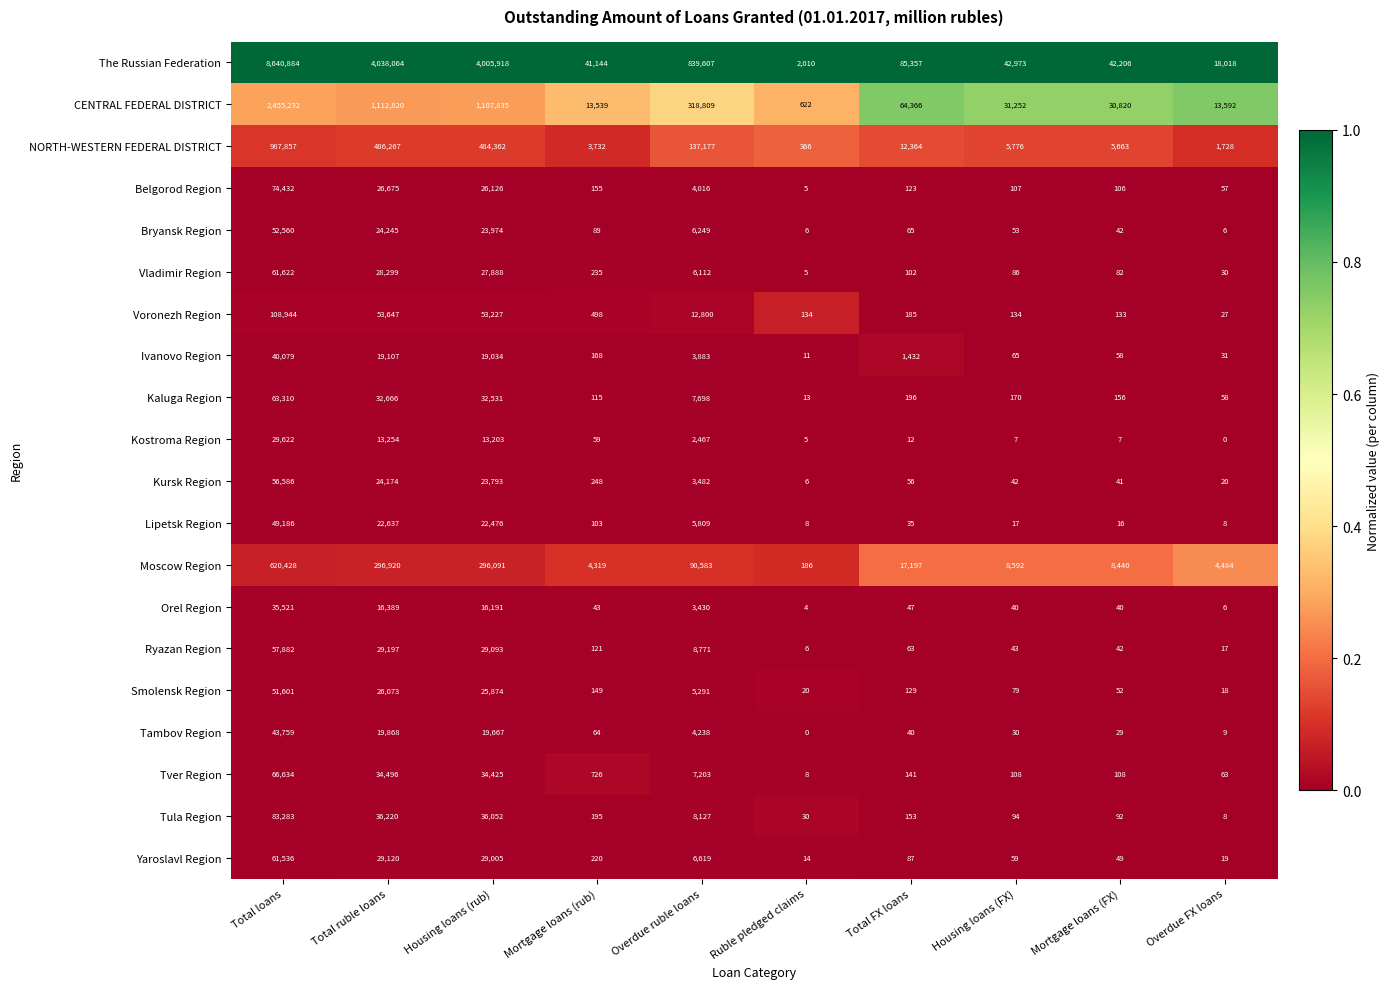

Rank the series by their maximum value, from lowest to highest.

Kostroma Region, Orel Region, Ivanovo Region, Tambov Region, Lipetsk Region, Smolensk Region, Bryansk Region, Kursk Region, Ryazan Region, Yaroslavl Region, Vladimir Region, Kaluga Region, Tver Region, Belgorod Region, Tula Region, Voronezh Region, Moscow Region, NORTH-WESTERN FEDERAL DISTRICT, CENTRAL FEDERAL DISTRICT, The Russian Federation